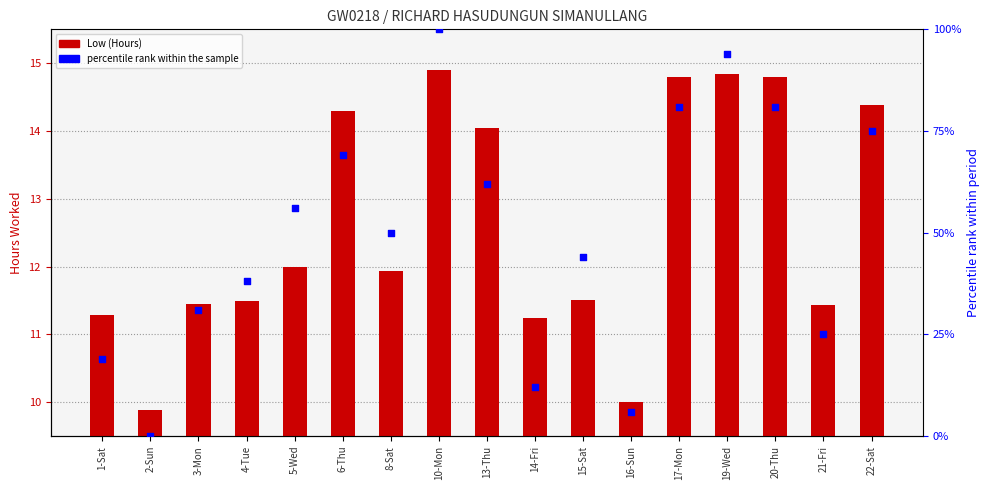

Which series has the largest Y range (max minus min)?

percentile rank within the sample